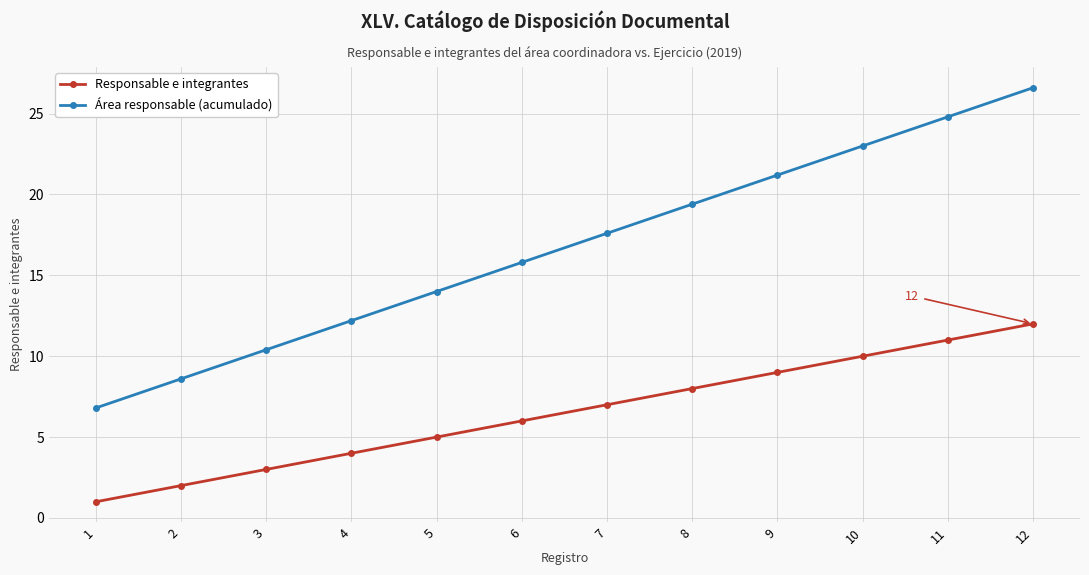

Between 8 and 10, which series saw the biggest shift?

Área responsable (acumulado)